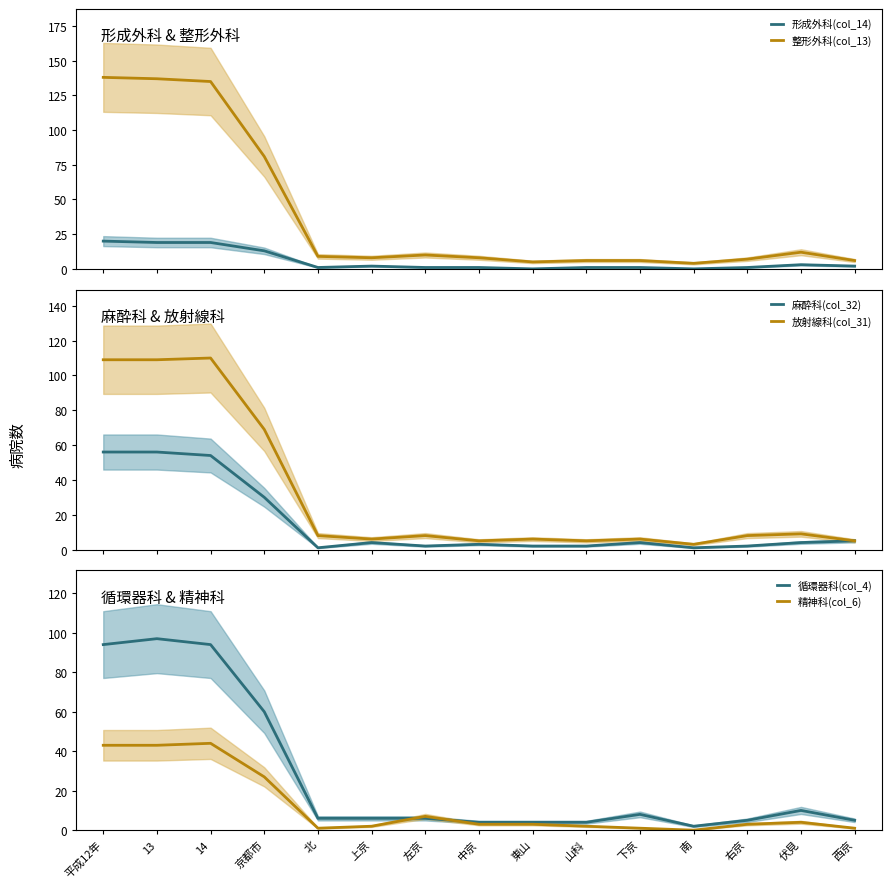

What is the label of the 2nd point from the right?

伏見